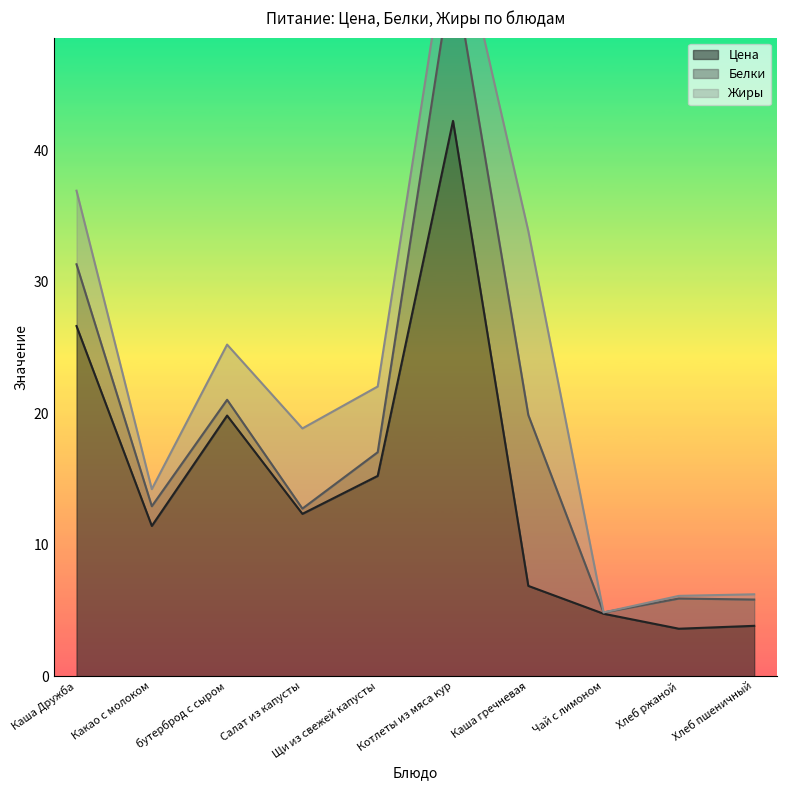

What is the difference between the maximum and minimum values in the Цена series?

38.6